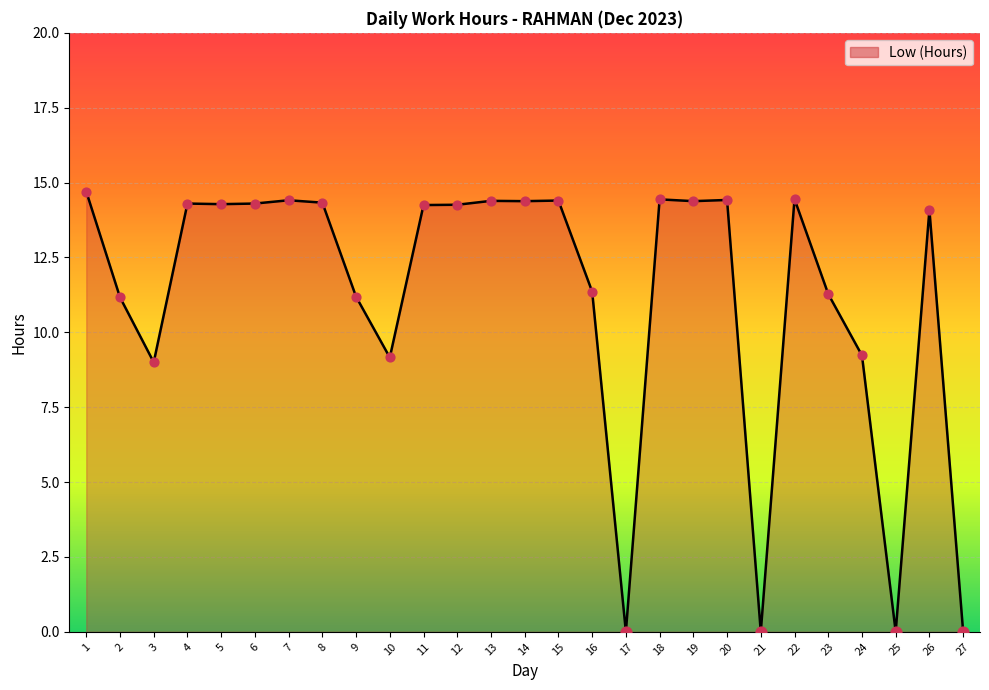

Approximately how many times larger is the value at 26 compared to 23?

1.2